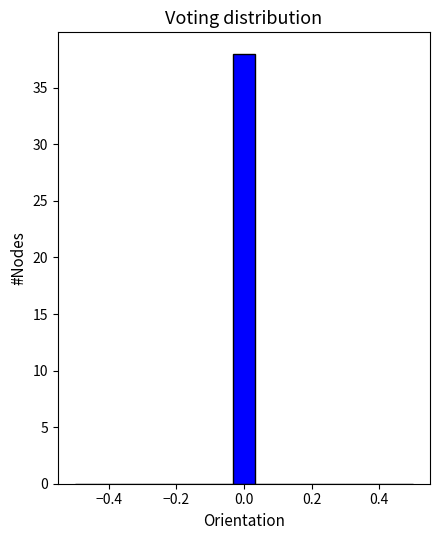

Around what value on the x-axis is the tallest bar? Give the approximate position of its centre, as read against the axis.

0.00